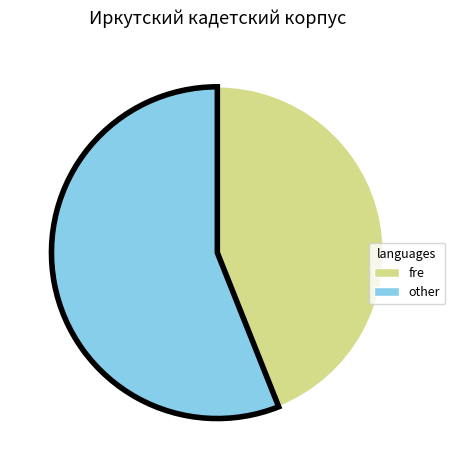

How many segments does this pie chart have?

2